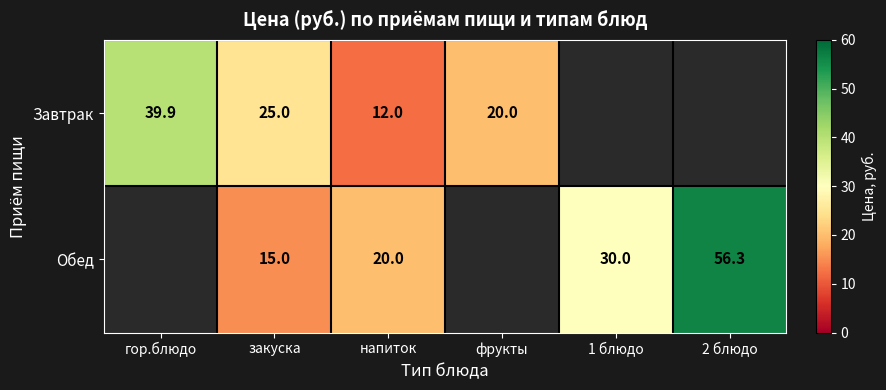

True or false: Обед has a value of 30.0 at 1 блюдо.

True